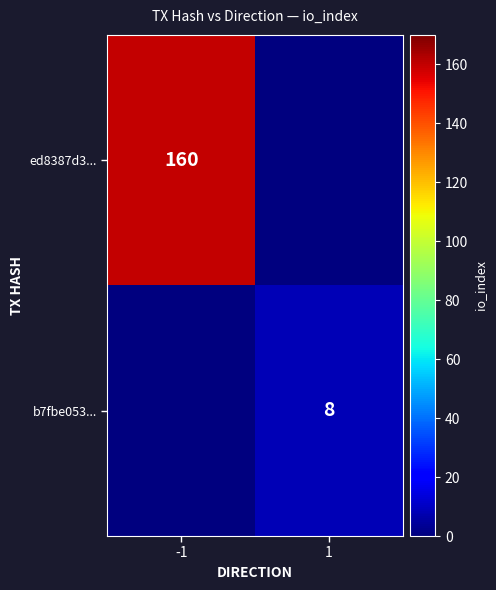

The b7fbe053... series shows 8 at 1. True or false?

True